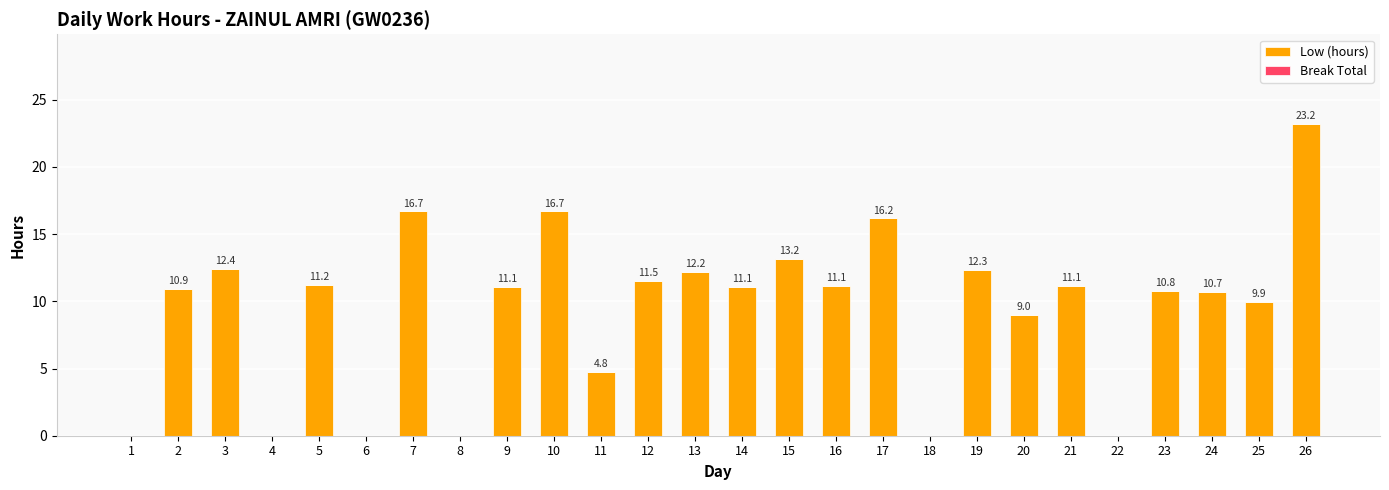

Between 7 and 11, which is larger?

7